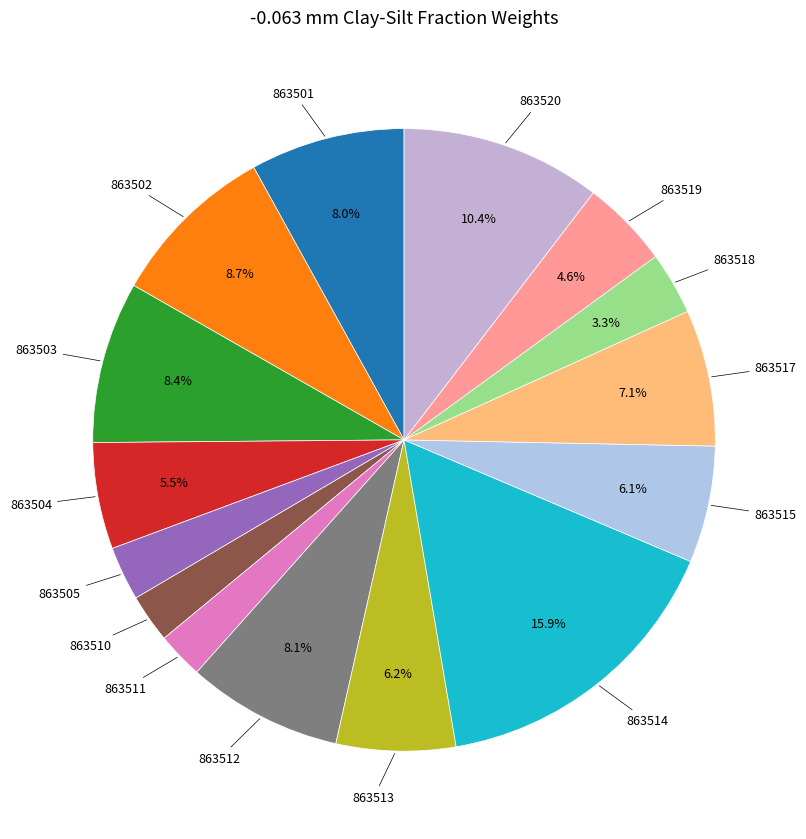

Which category has the biggest portion of the pie?

863514